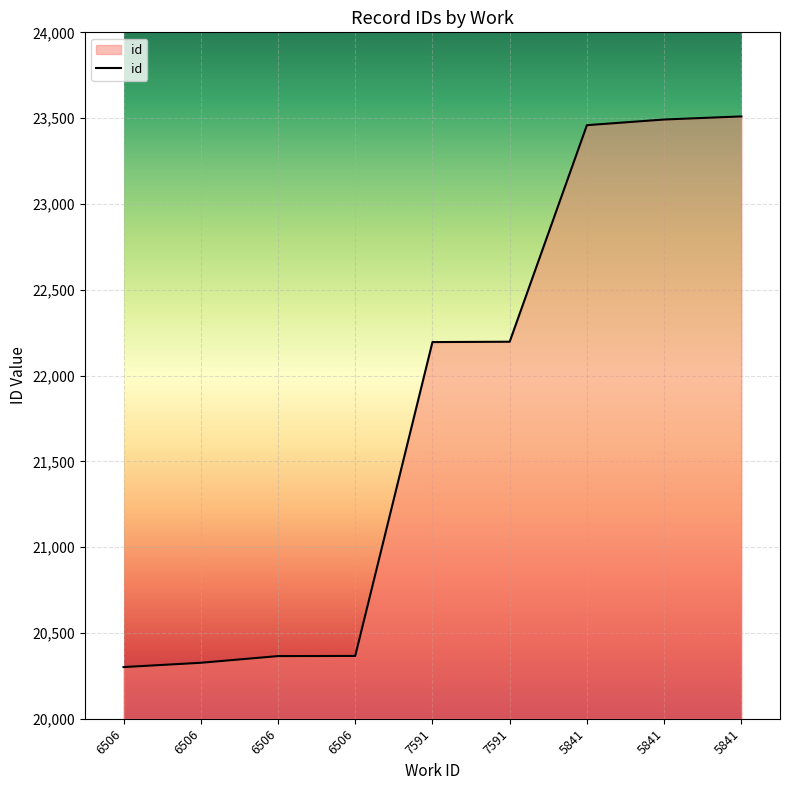

Reading left to right, what are all the values shown in this chart?

6506=20301	6506=20326	6506=20365	6506=20366	7591=22195	7591=22197	5841=23459	5841=23492	5841=23510